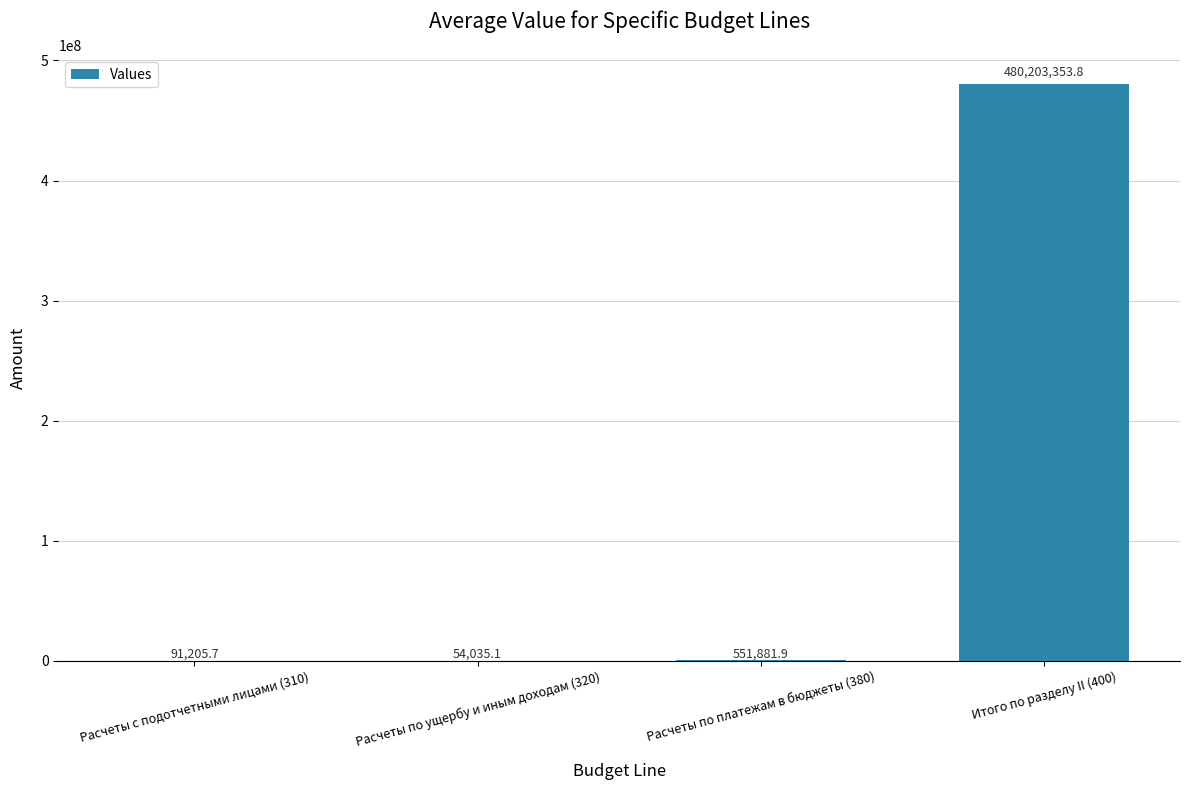

Does the chart contain stacked bars?

No